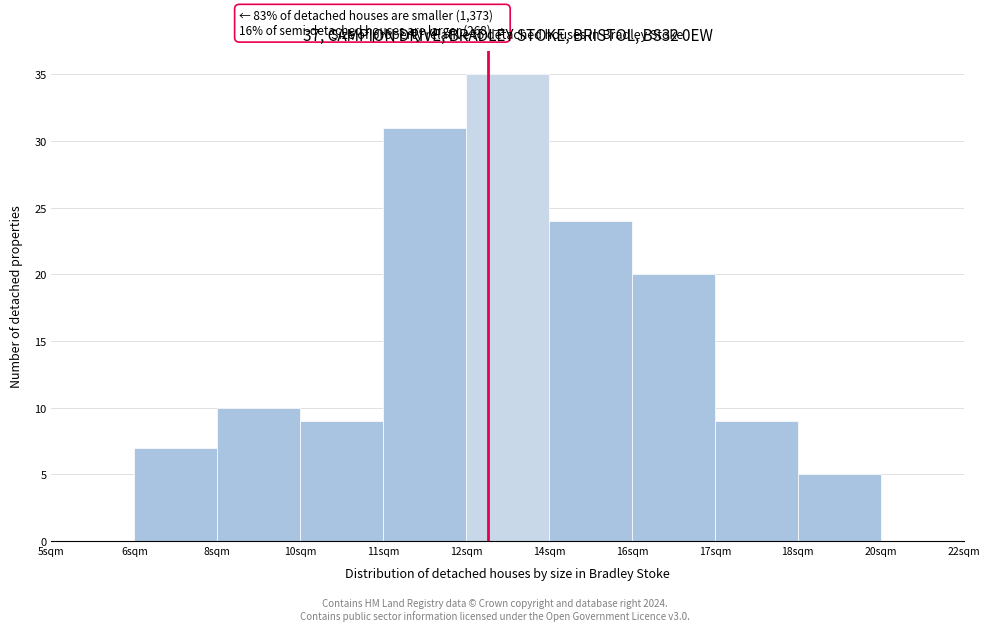

Reading left to right, what are all the values shown in this chart?

5sqm=0	6sqm=7	8sqm=10	10sqm=9	11sqm=31	12sqm=35	14sqm=24	16sqm=20	17sqm=9	18sqm=5	20sqm=0